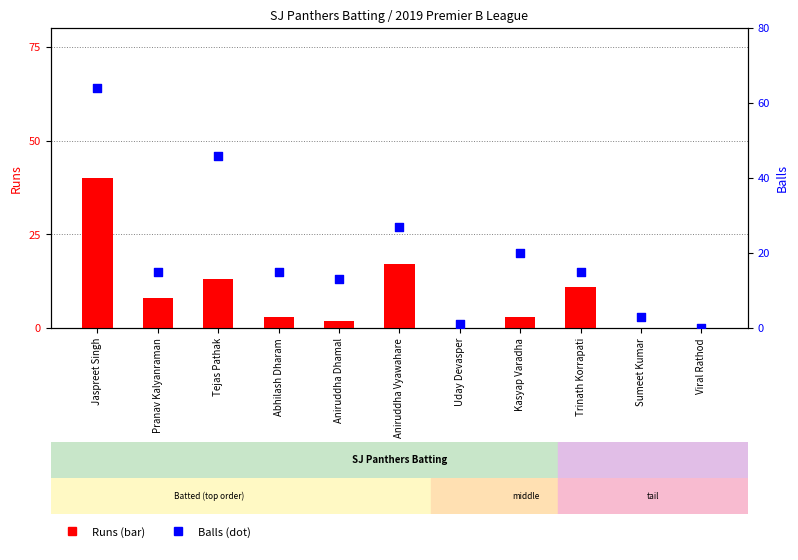

Which series contains the highest Y value?

Balls